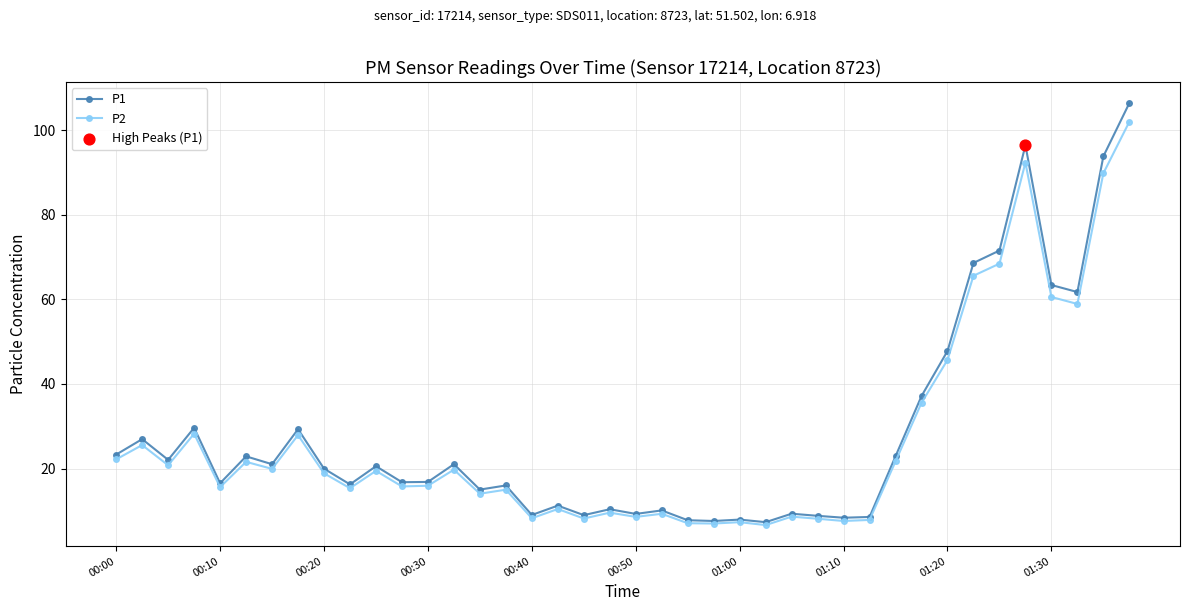

True or false: P1 has more than 2 interior local peaks.

True